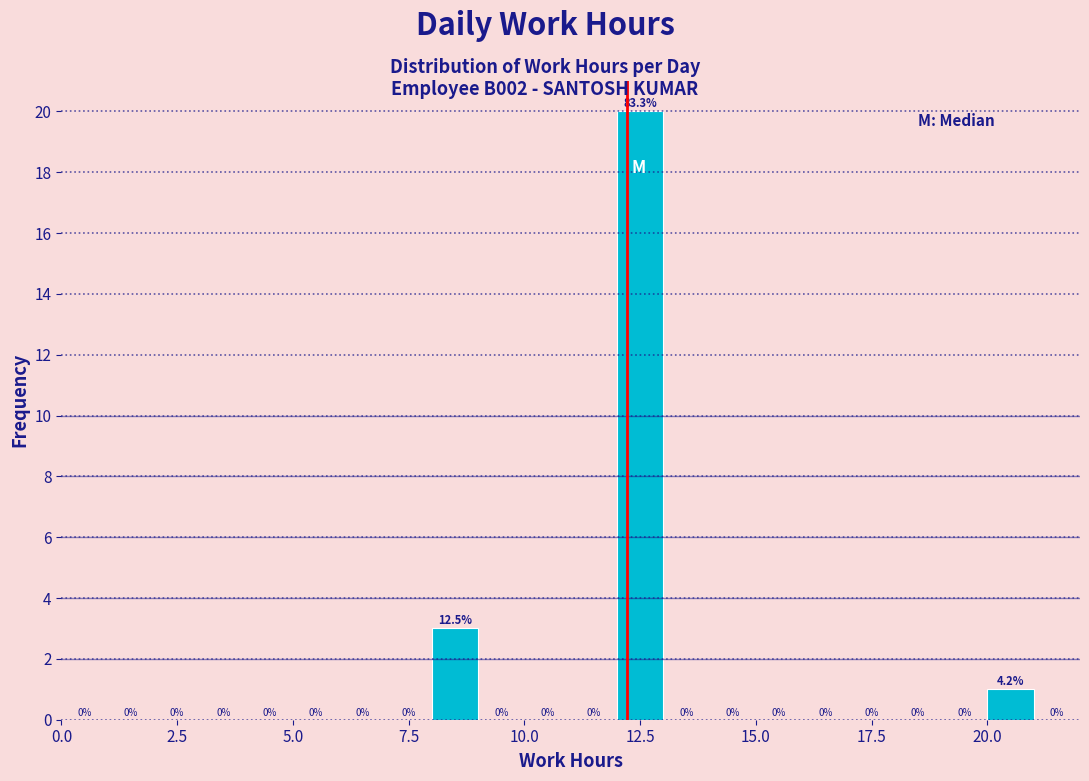

Around what value on the x-axis is the tallest bar? Give the approximate position of its centre, as read against the axis.

12.5